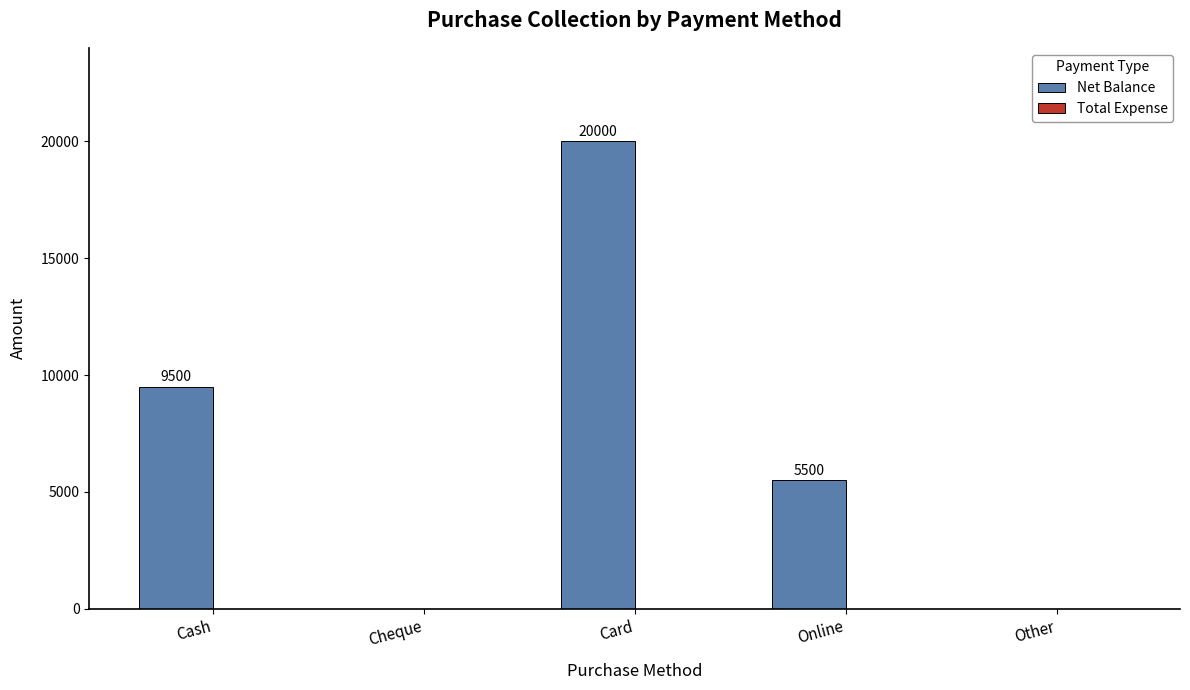

The chart shows a value of 1383 at Online. True or false?

False